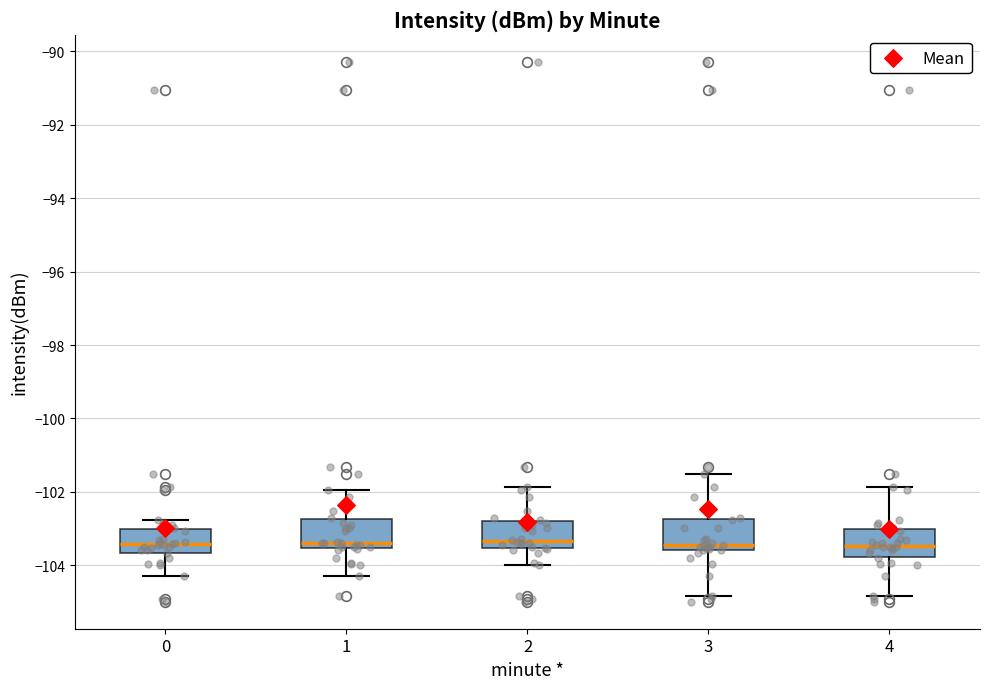

Reading left to right, transcribe this box plot: for each box, give where its median line is, the range the box spans, and where its two whiskers end, as read against the y-axis. The values are not printed on the chart, so give them approximately, as read against the axis.

0: median -103.4, box -103.6 to -103.0, whiskers -104.2 to -102.8
1: median -103.4, box -103.6 to -102.8, whiskers -104.2 to -102.0
2: median -103.4, box -103.6 to -102.8, whiskers -104.0 to -101.8
3: median -103.4, box -103.6 to -102.8, whiskers -104.8 to -101.6
4: median -103.4, box -103.8 to -103.0, whiskers -104.8 to -101.8